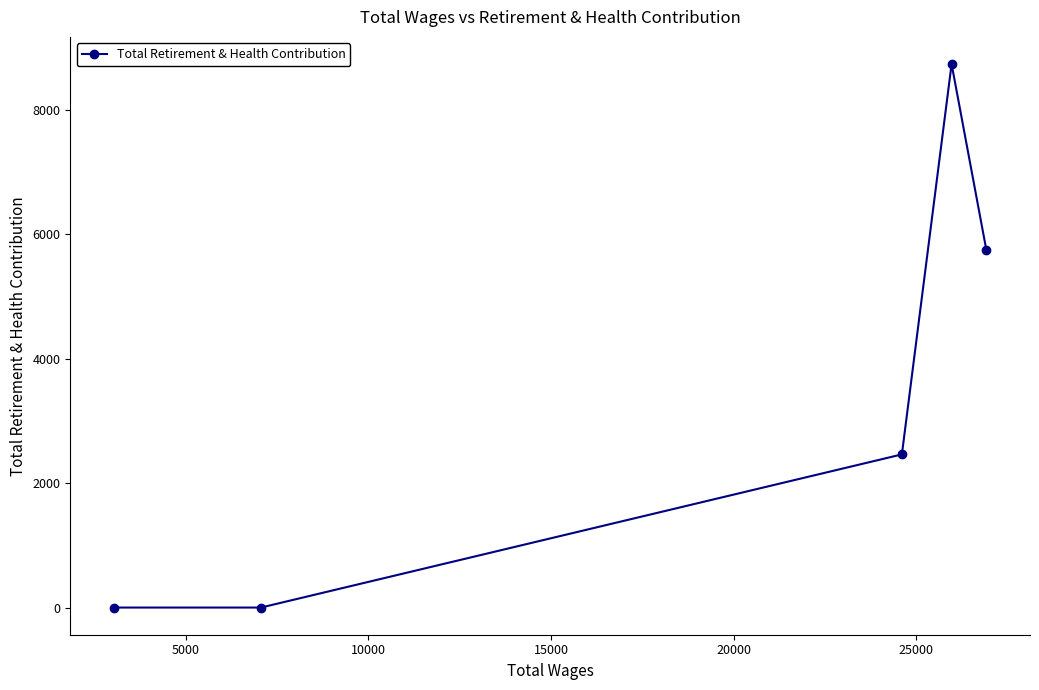

What is the sum of all values?

16932